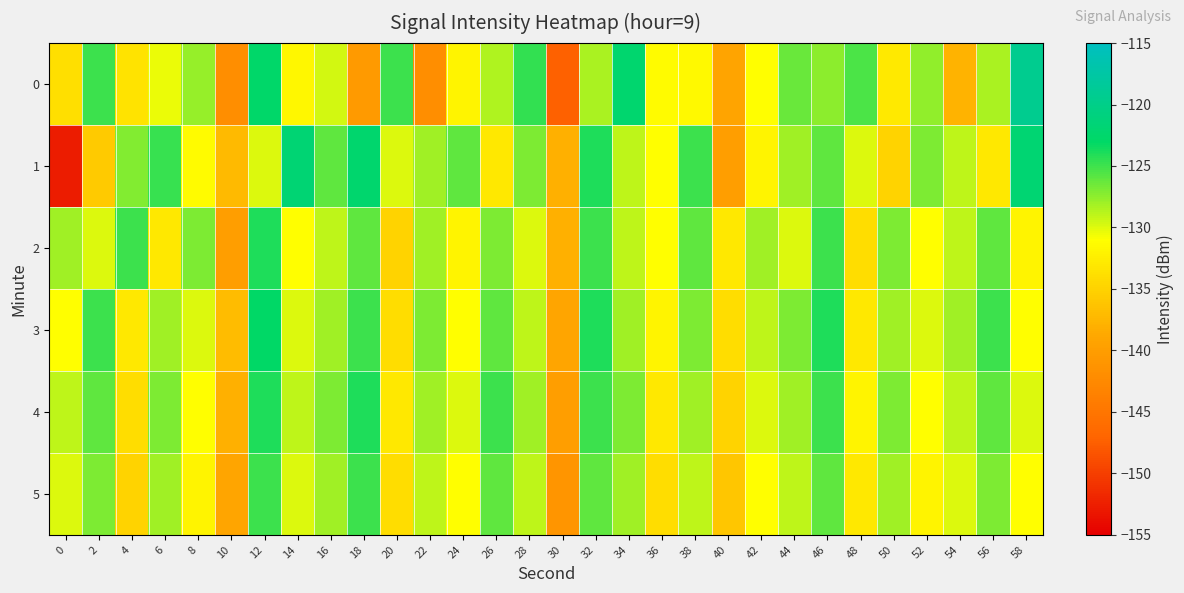

Which series has the largest range (max minus min)?

1